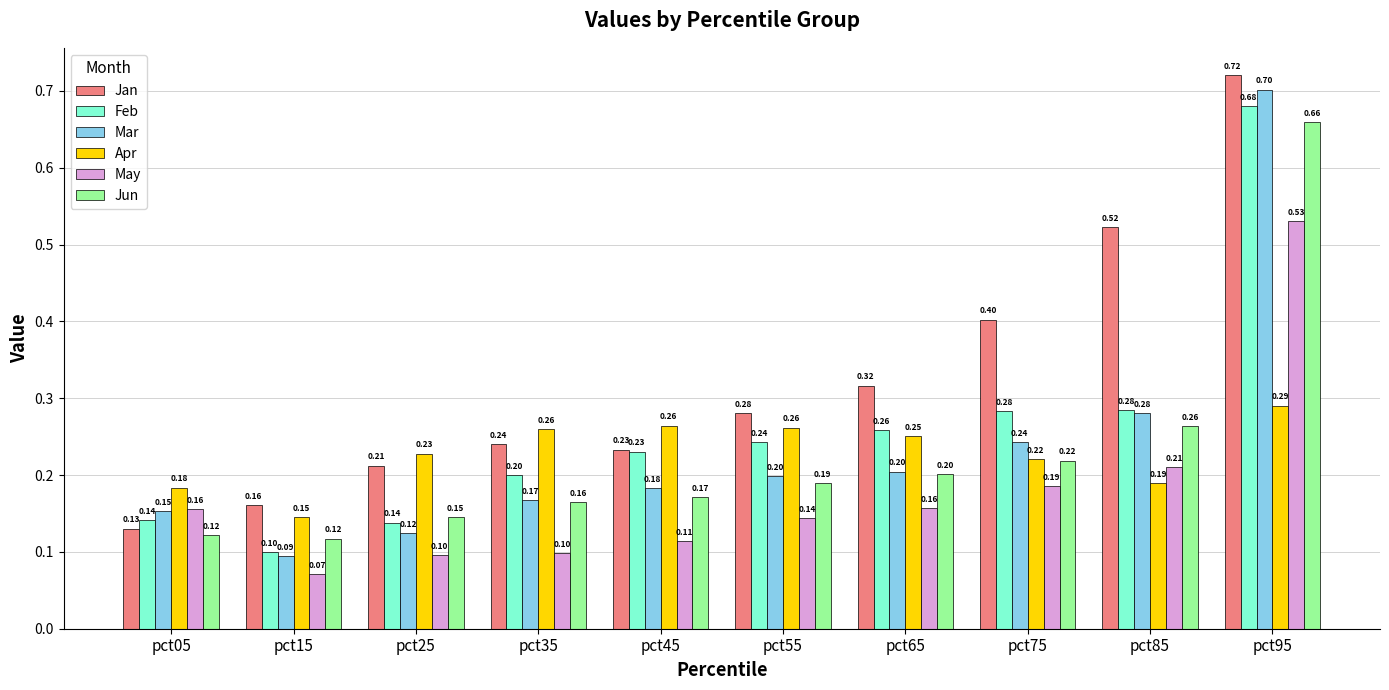

What is the average value of the Apr series?

0.2